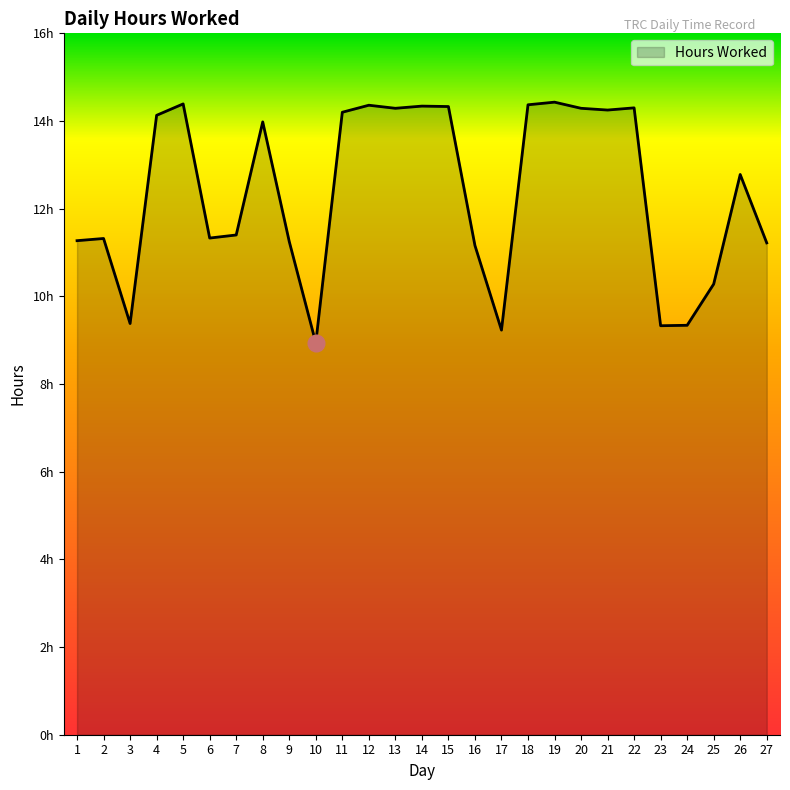

What is the sum of all values?

333.9